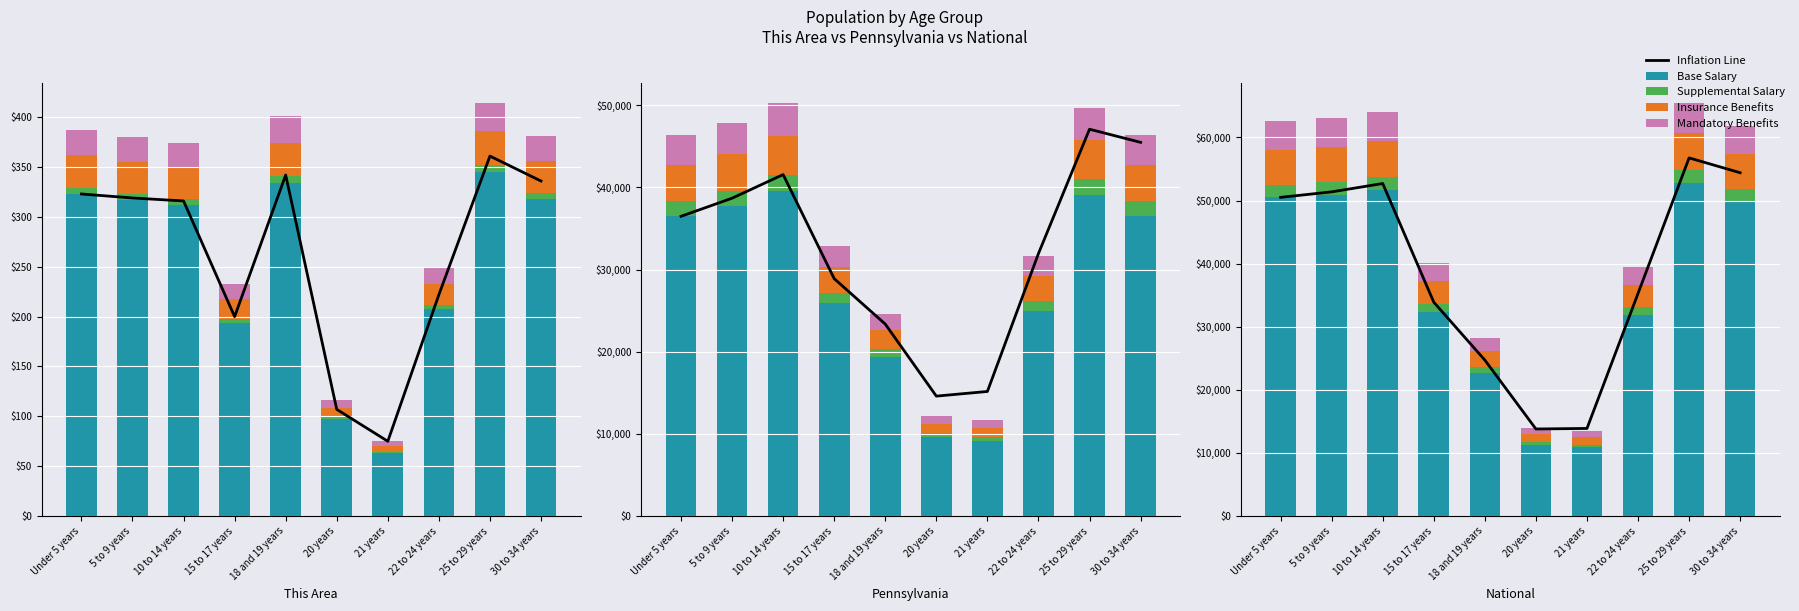

What is the approximate value of Insurance Benefits at 30 to 34 years?

5489.6